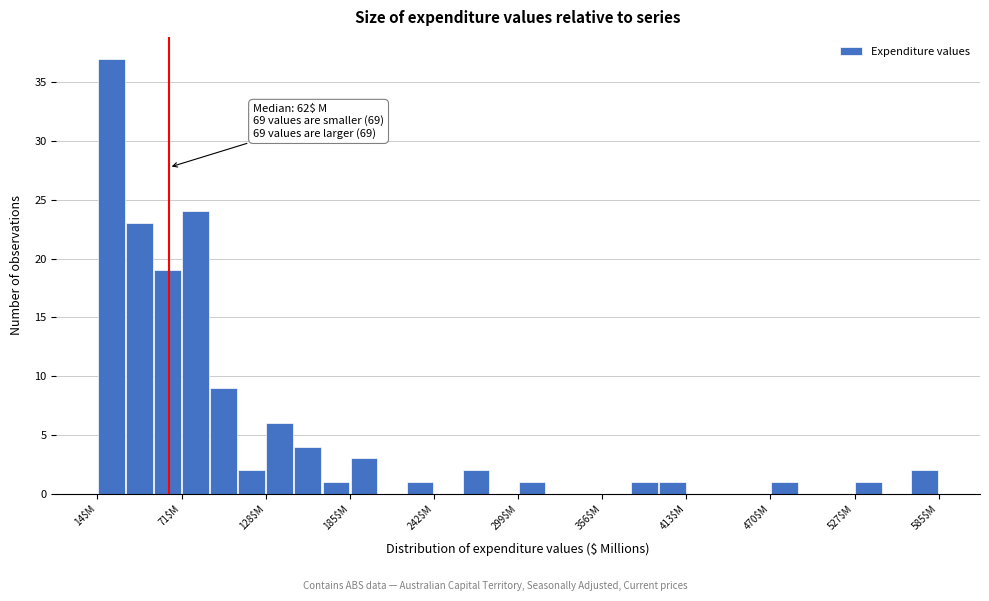

Around what value on the x-axis is the tallest bar? Give the approximate position of its centre, as read against the axis.

20